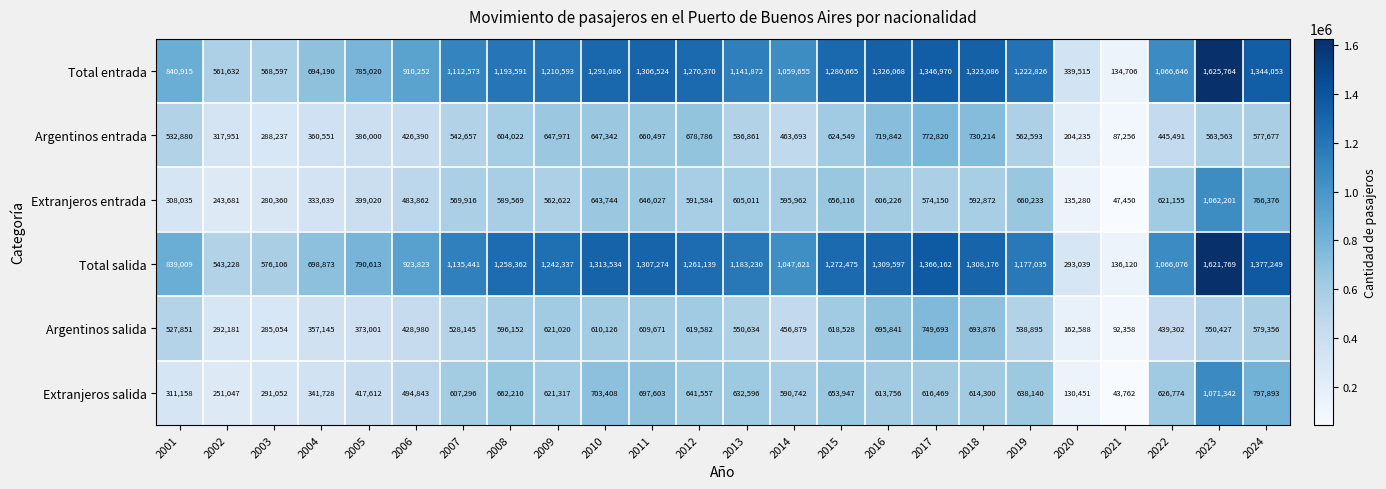

At which category does the chart reach its minimum across all series?

2021